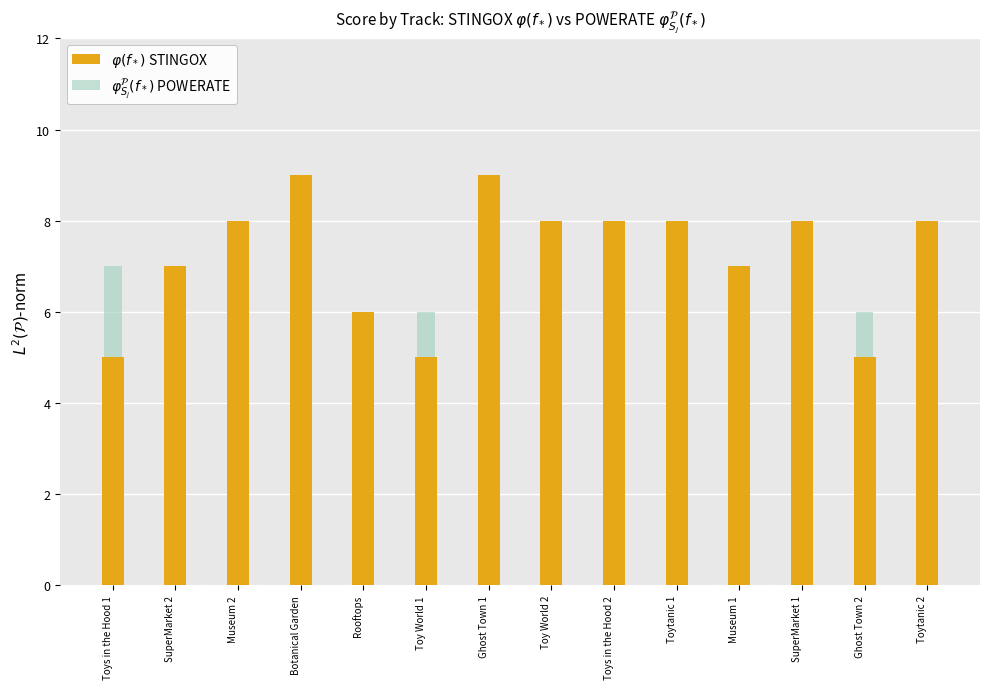

Rank the series by their maximum value, from highest to lowest.

$\varphi(f_*)$ STINGOX, $\varphi^{\mathcal{P}}_{S_j}(f_*)$ POWERATE